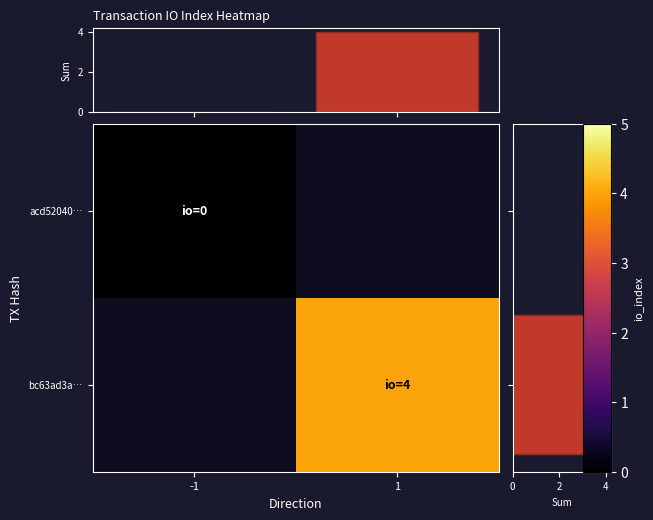

At which label is col sum closest to 2?

-1